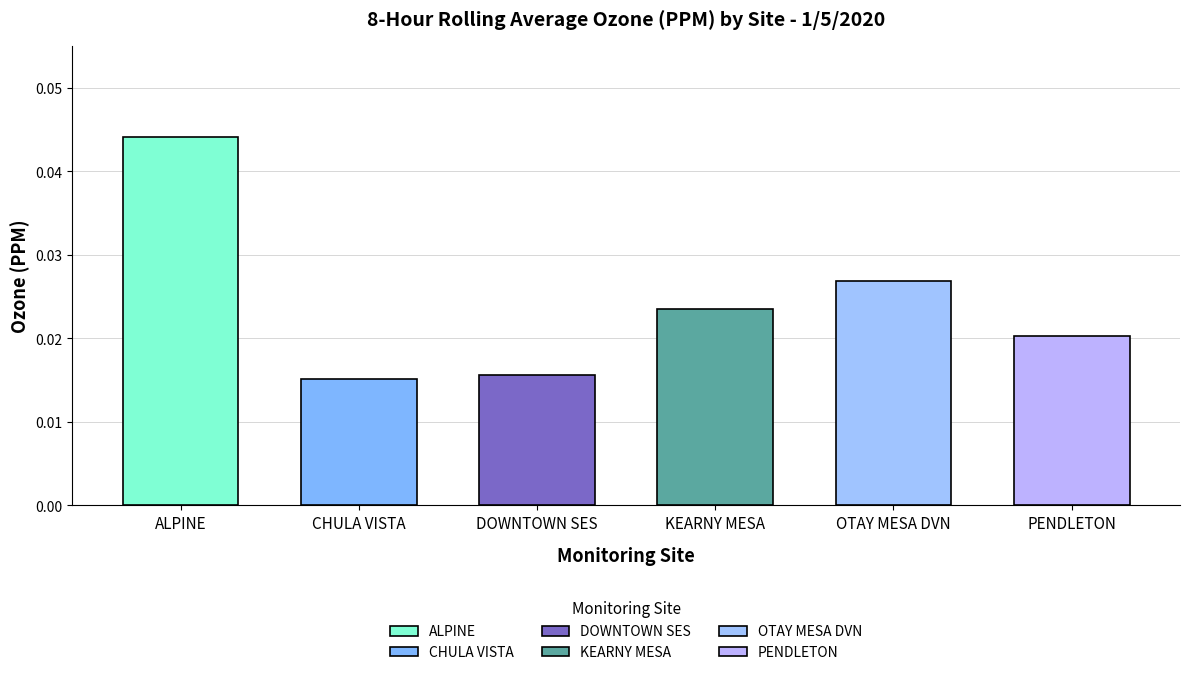

How many bars are there in each group?

6